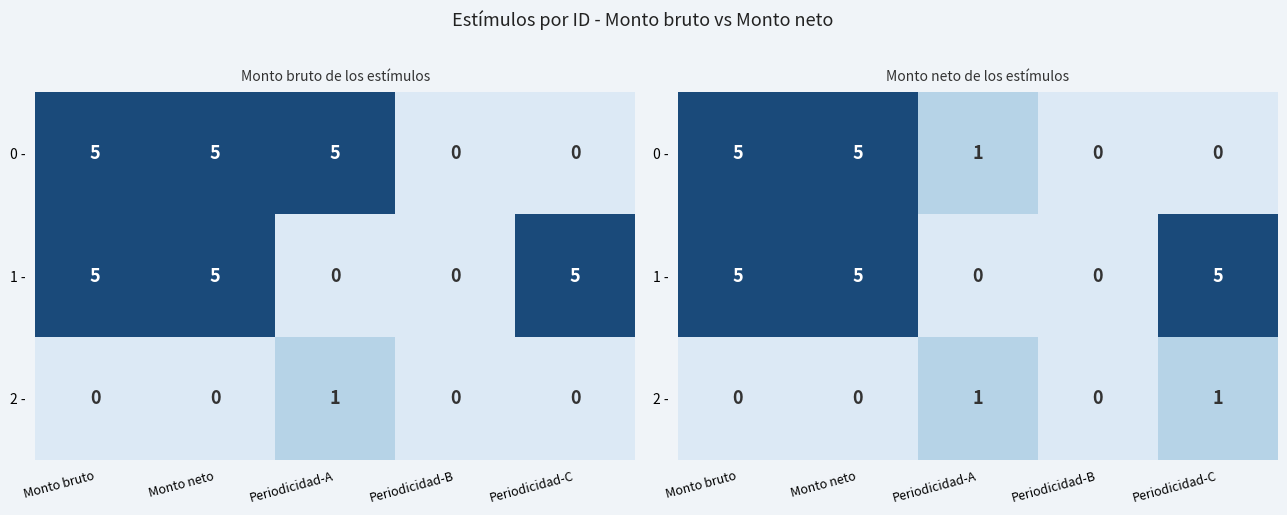

At which label is 0 - closest to 2?

Periodicidad-A